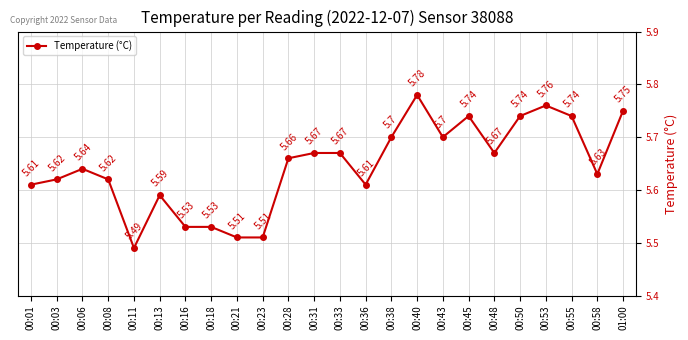

Approximately how many times larger is the value at 00:11 compared to 00:08?

1.0